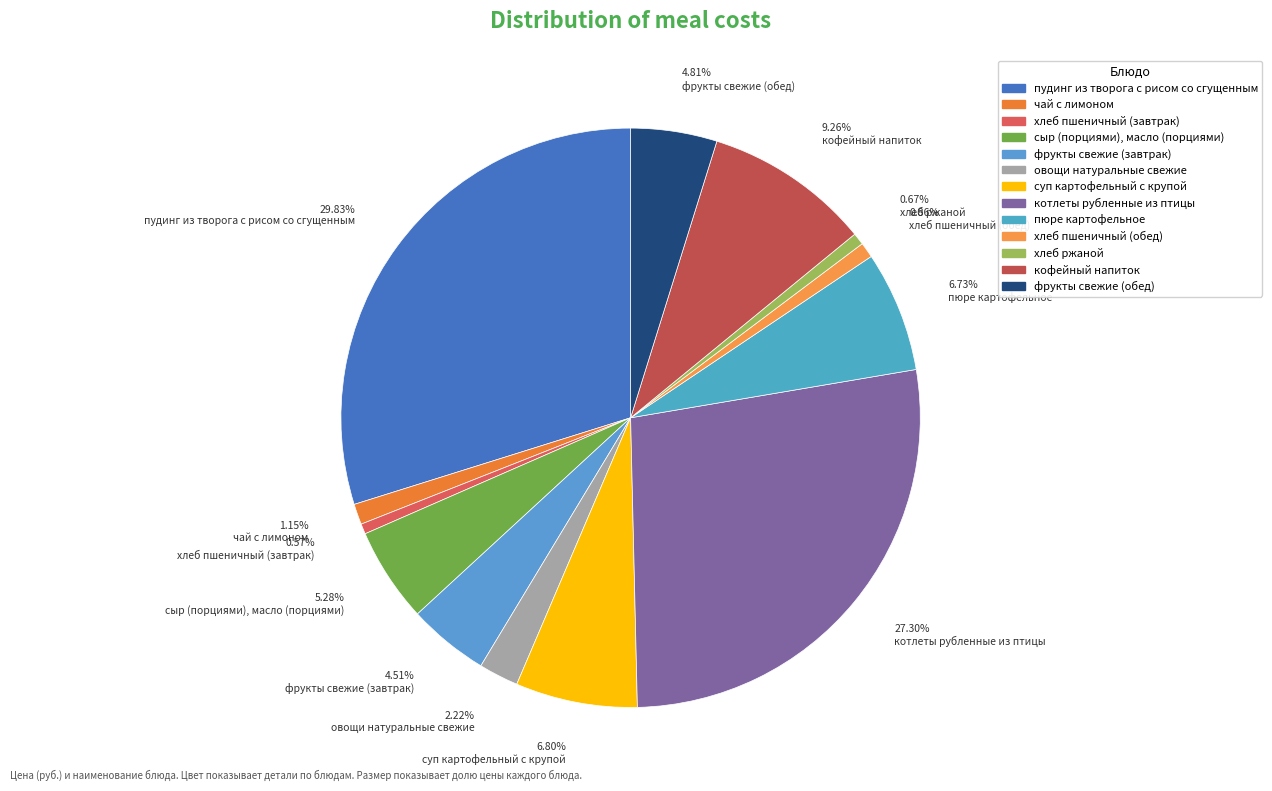

What is the ratio of the value at кофейный напиток to the value at хлеб ржаной?

13.9